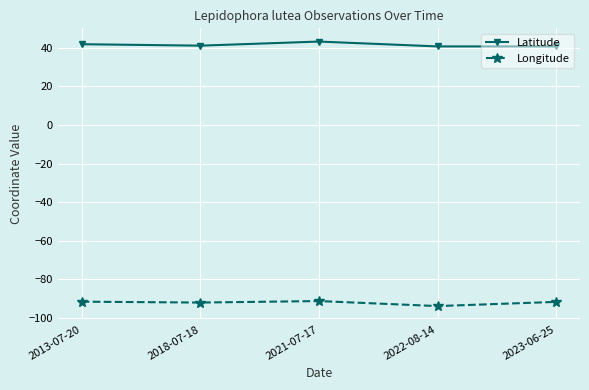

At 2022-08-14, list the series in order from smallest to largest.

Longitude, Latitude